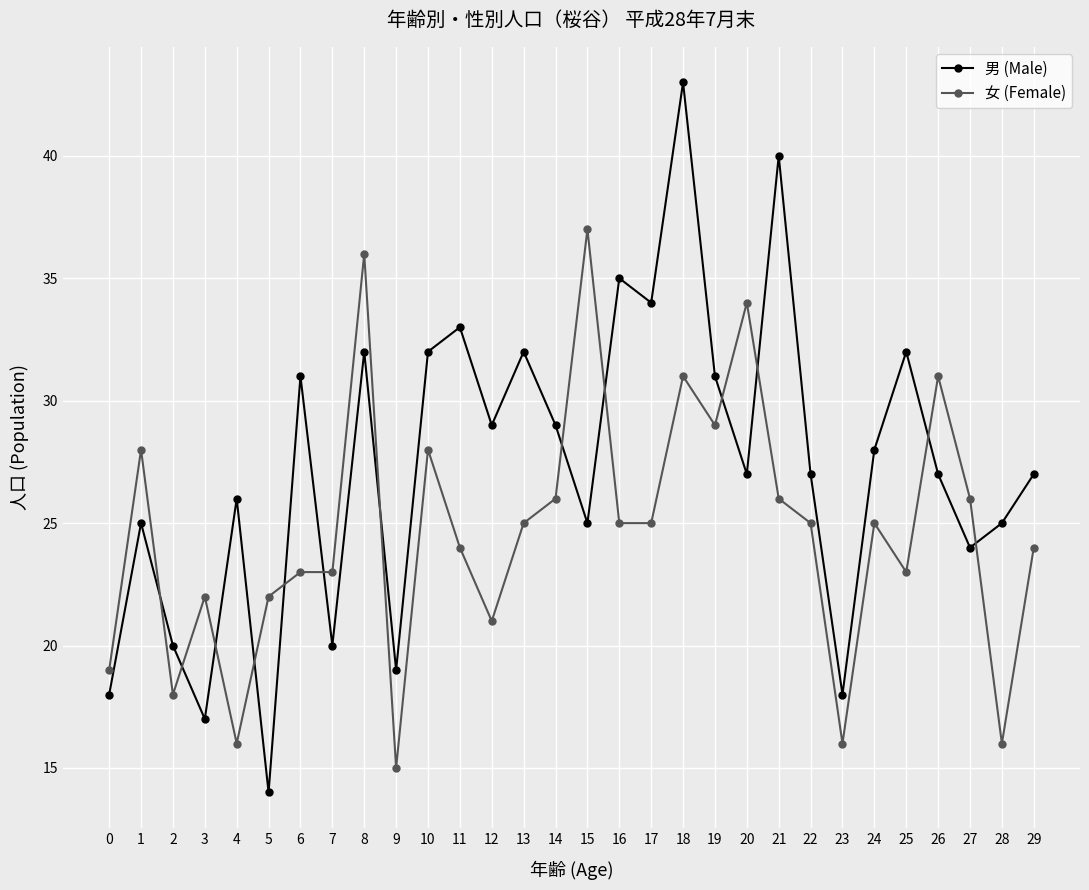

At how many categories does at least one series exceed 14?

30